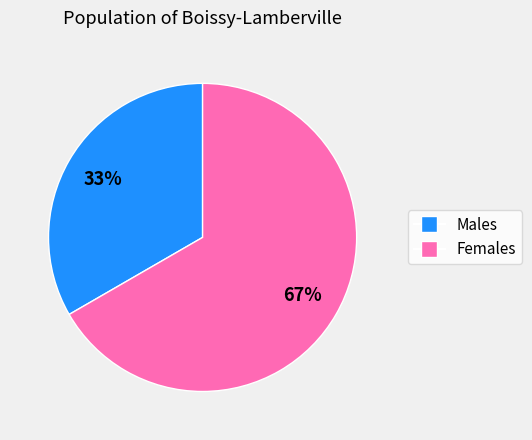

Is there a majority slice in this chart?

Yes